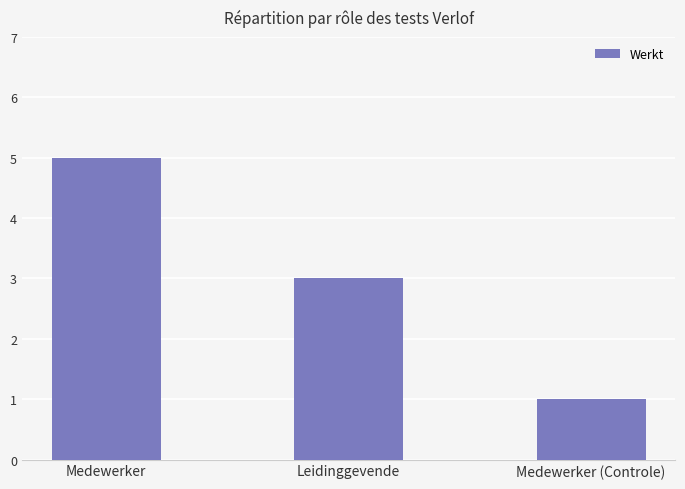

What is the difference between the maximum and second lowest values?

2